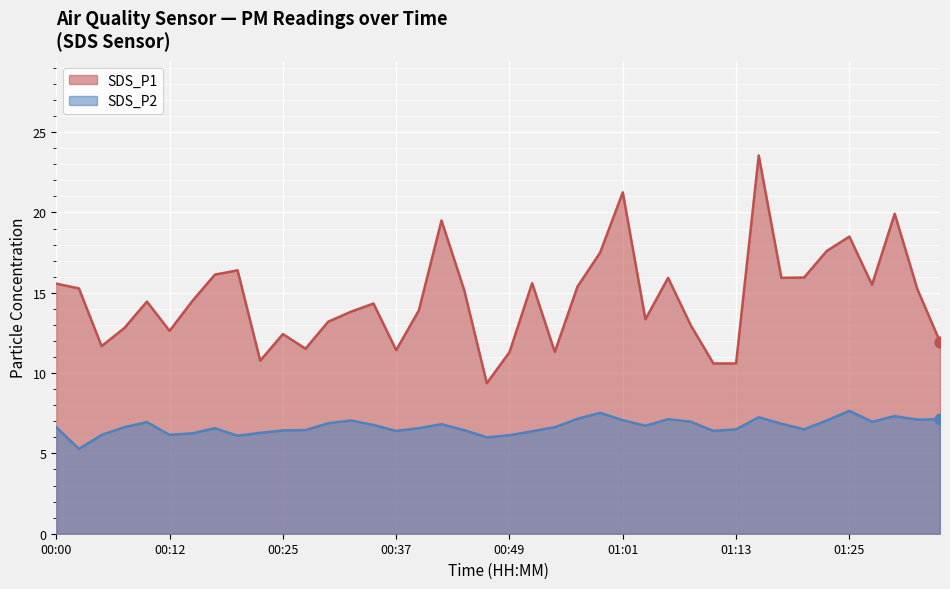

Is the value of SDS_P2 at 00:22 greater than the value of SDS_P1 at 01:30?

No